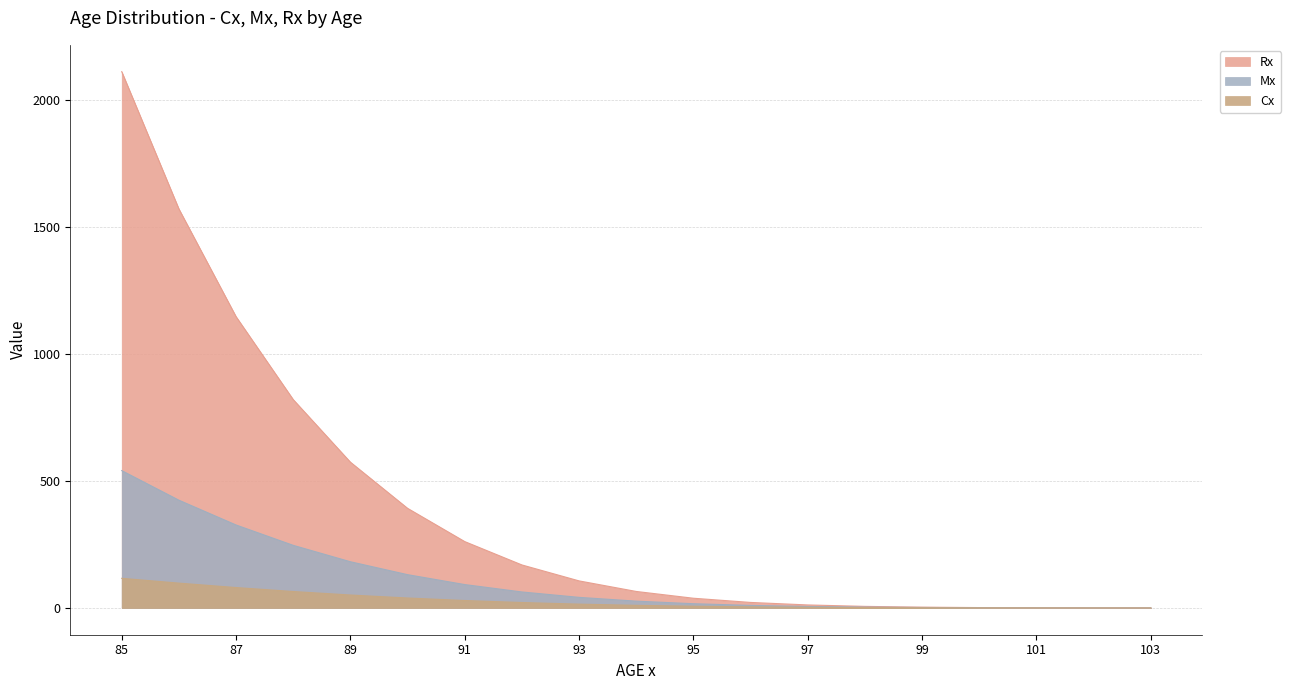

Which series has the largest range (max minus min)?

Rx